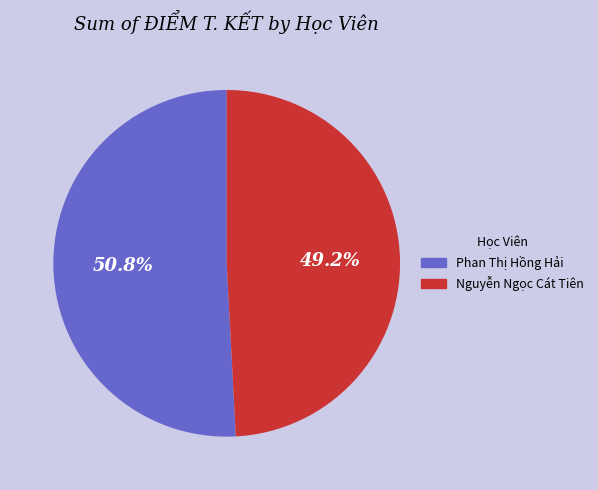

Is it true that Nguyễn Ngọc Cát Tiên is 60% of the pie?

False